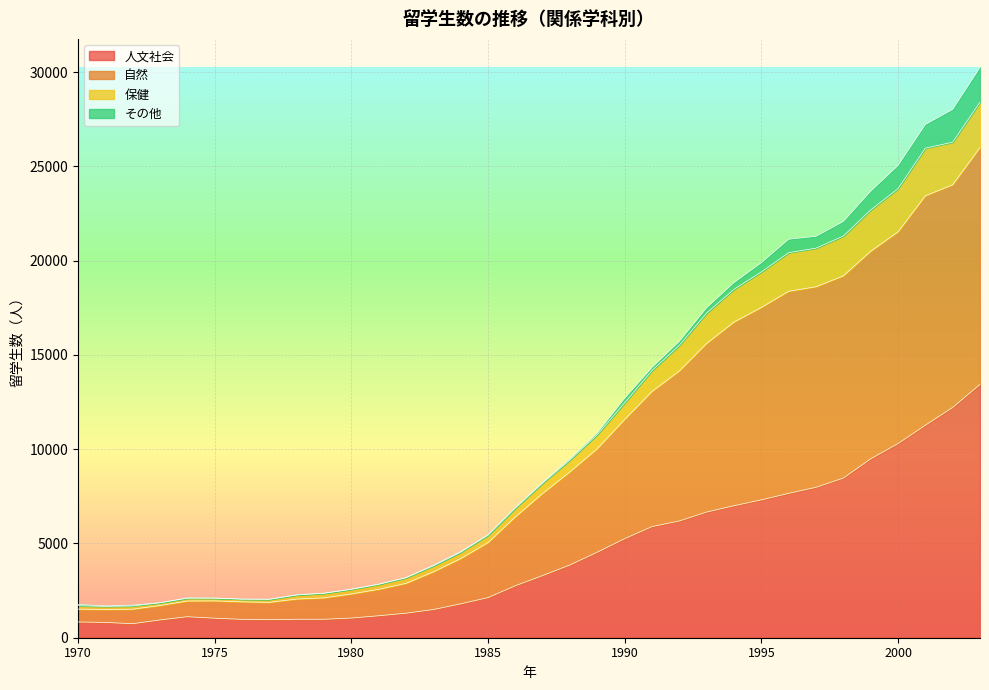

What is the maximum value for 人文社会?

13439